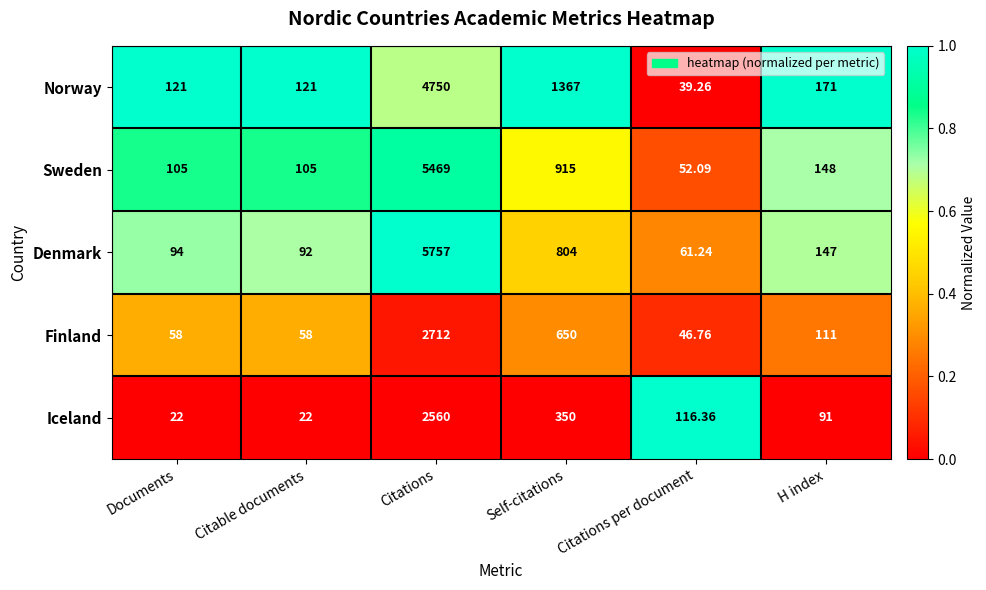

Which category has the lowest value in the Sweden series?

Citations per document